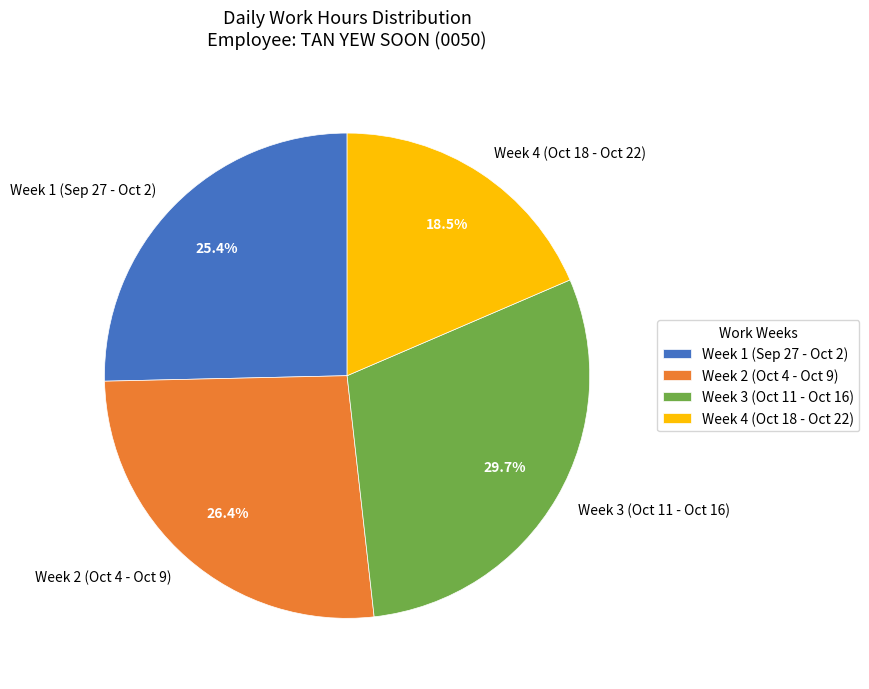

What percentage do Week 4 (Oct 18 - Oct 22) and Week 1 (Sep 27 - Oct 2) together represent?

43.9%